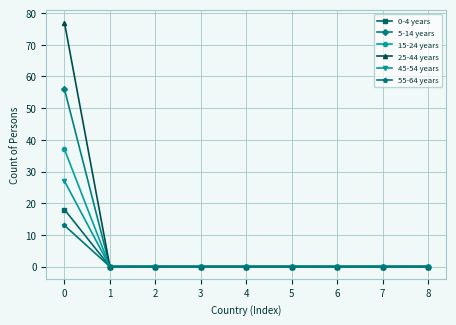

True or false: 55-64 years has a value of 6 at 1.

False